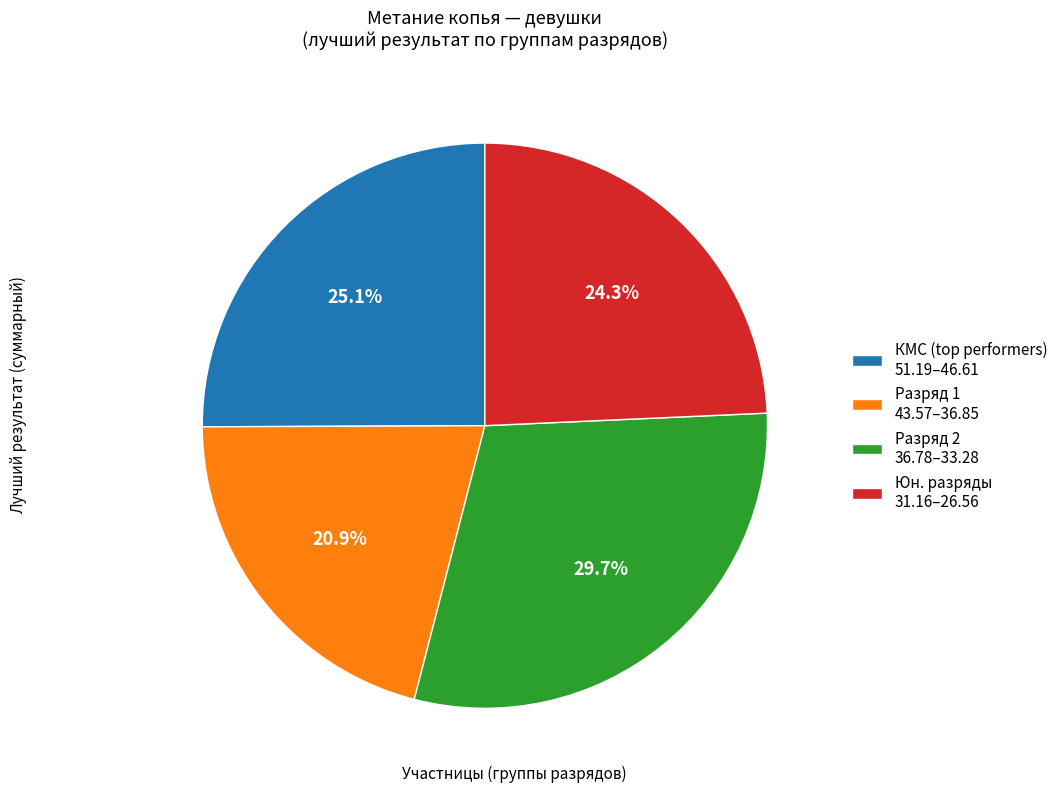

Does any single category account for the majority?

No